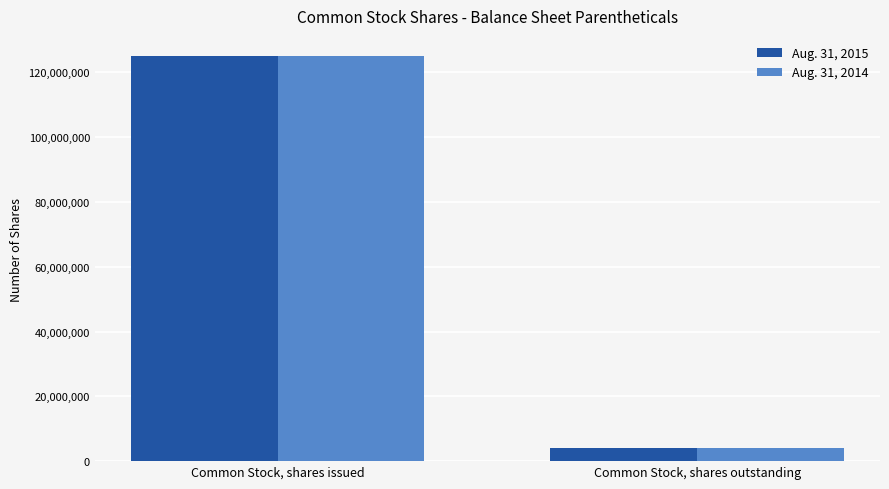

What is the sum of all Aug. 31, 2014 values?

129231961